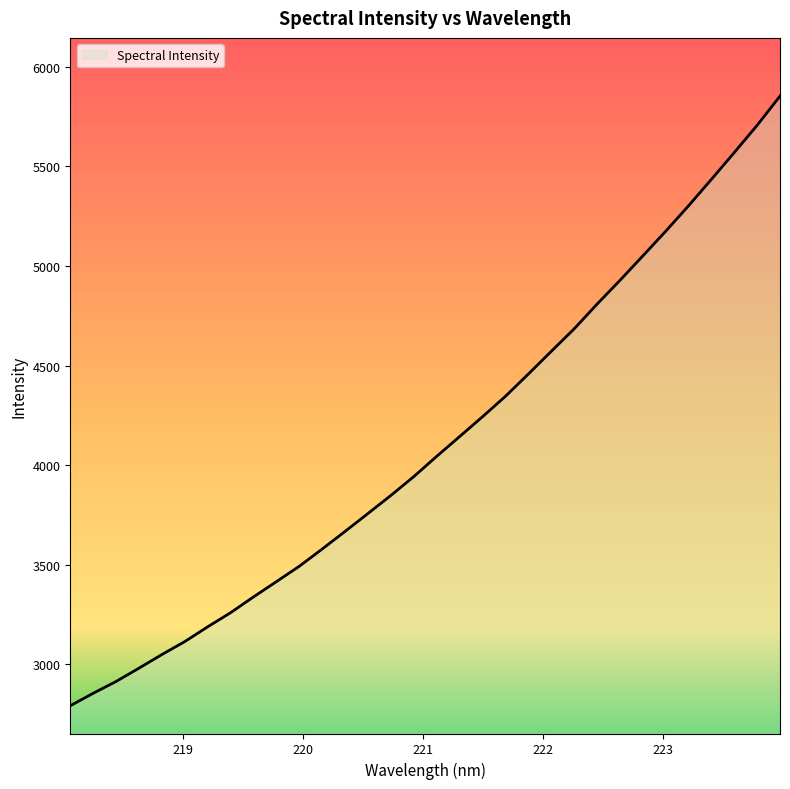

What is the difference between the maximum and minimum values?

3063.1